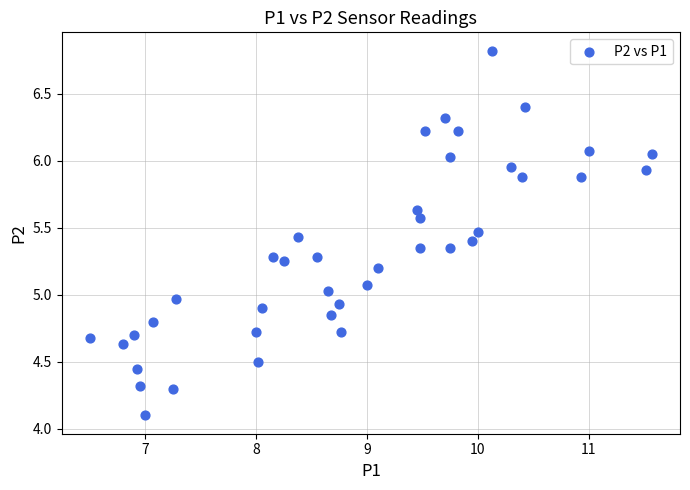

How many points are shown in the scatter plot?

40